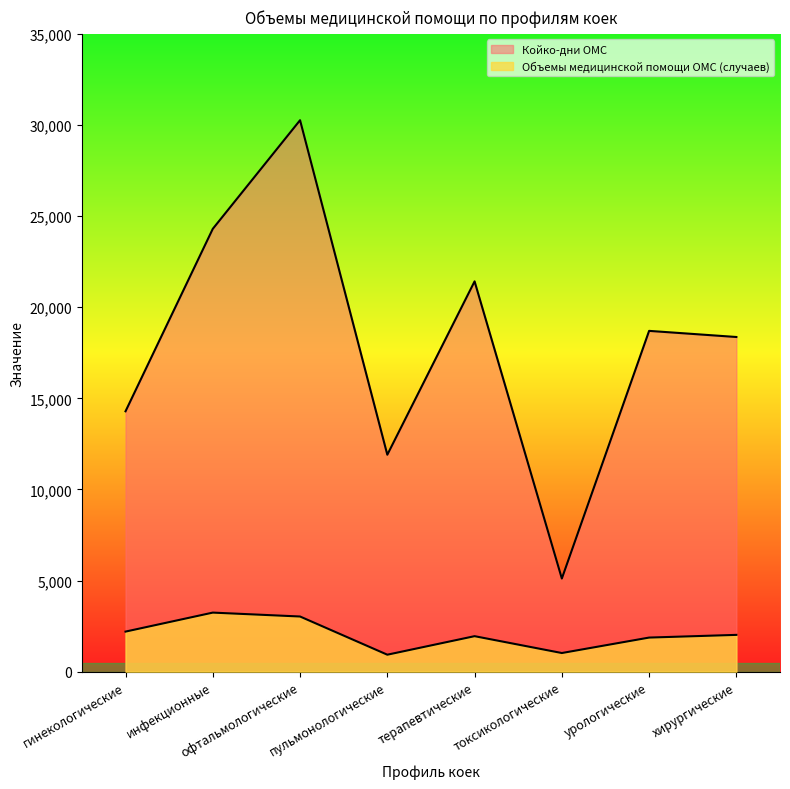

True or false: Койко-дни ОМС and Объемы медицинской помощи ОМС (случаев) intersect in this chart.

False